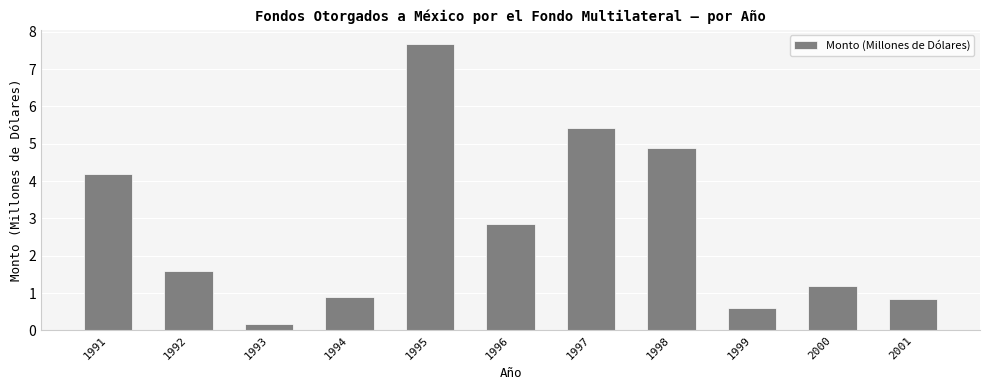

Count the number of categories in the chart.

11